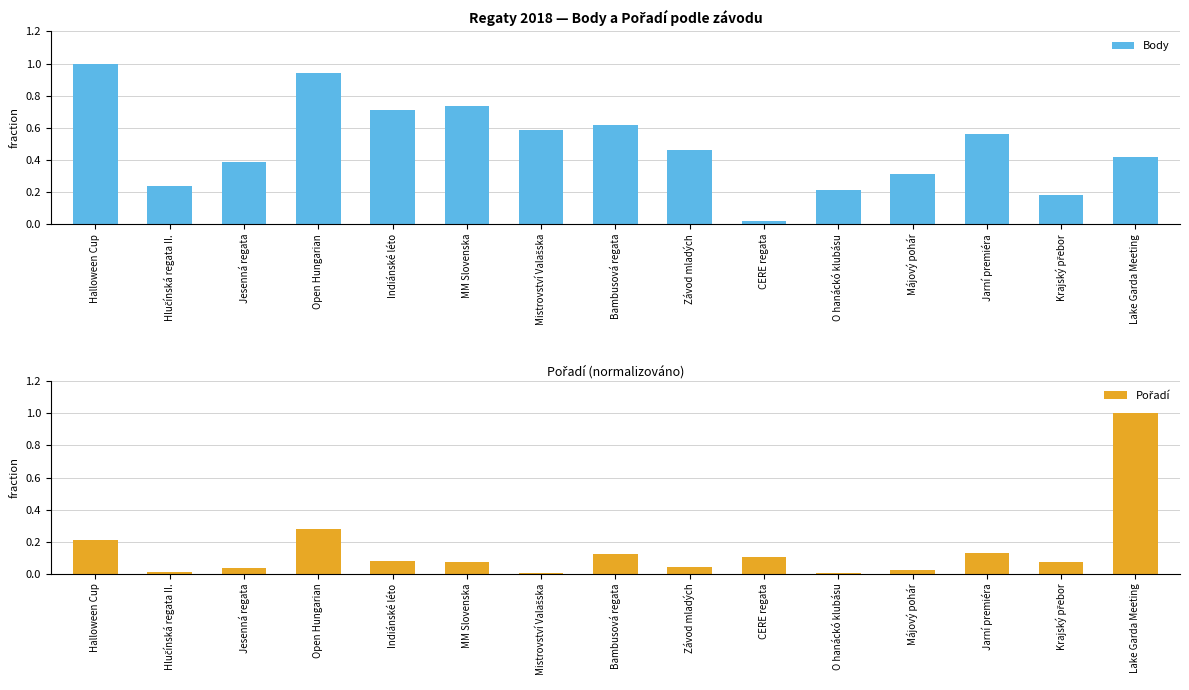

Reading left to right, what are all the values shown in this chart?

Body: Halloween Cup=1.0	Hlučínská regata II.=0.2	Jesenná regata=0.4	Open Hungarian=0.9	Indiánské léto=0.7	MM Slovenska=0.7	Mistrovství Valašska=0.6	Bambusová regata=0.6	Závod mladých=0.5	CERE regata=0.0	O hanáckó klubásu=0.2	Májový pohár=0.3	Jarní premiéra=0.6	Krajský přebor=0.2	Lake Garda Meeting=0.4
Pořadí: Halloween Cup=0.2	Hlučínská regata II.=0.0	Jesenná regata=0.0	Open Hungarian=0.3	Indiánské léto=0.1	MM Slovenska=0.1	Mistrovství Valašska=0.0	Bambusová regata=0.1	Závod mladých=0.0	CERE regata=0.1	O hanáckó klubásu=0.0	Májový pohár=0.0	Jarní premiéra=0.1	Krajský přebor=0.1	Lake Garda Meeting=1.0